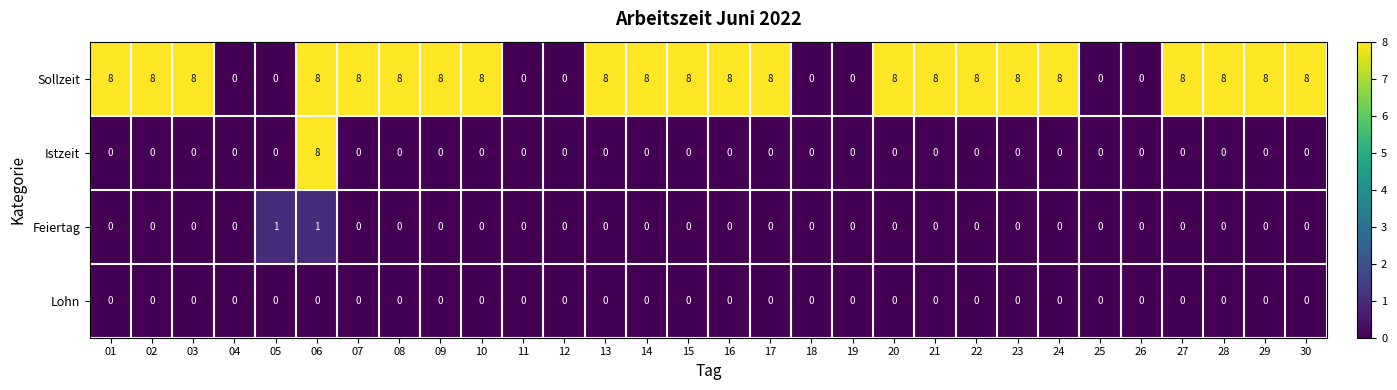

Count the Istzeit values in the range 0 to 1.

29